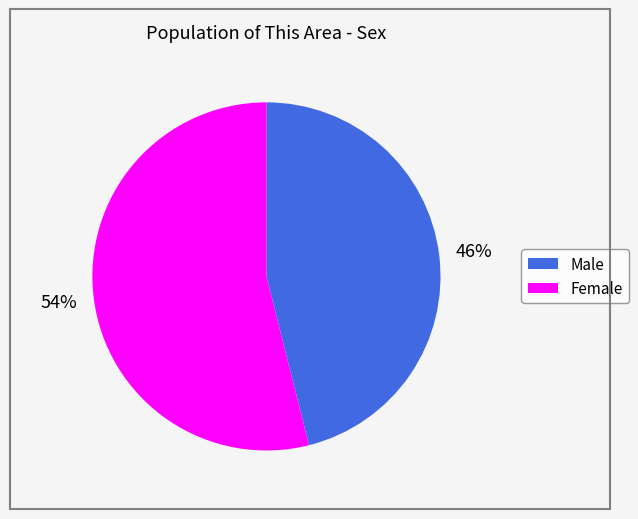

What percentage is the Female slice, to the nearest percent?

54%